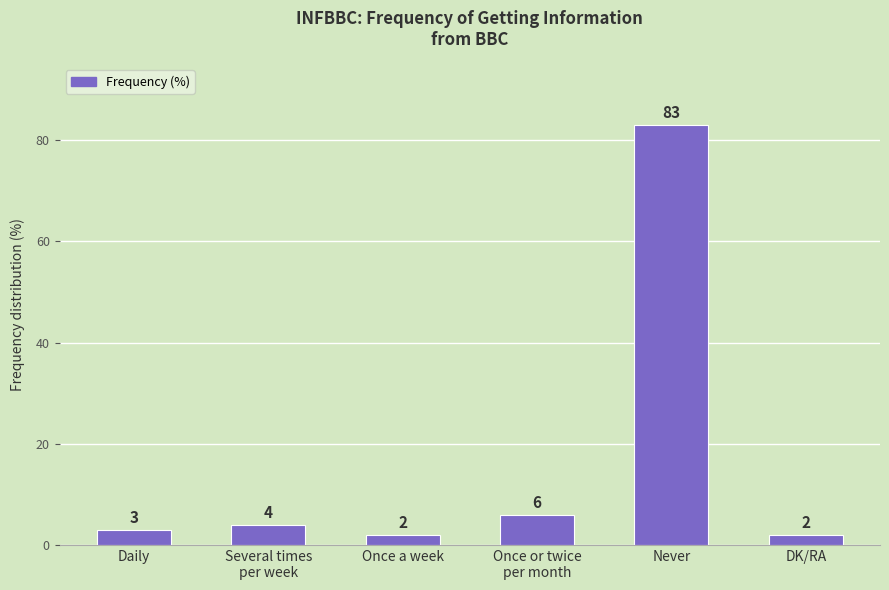

Reading left to right, extract all data points from this chart.

3	4	2	6	83	2